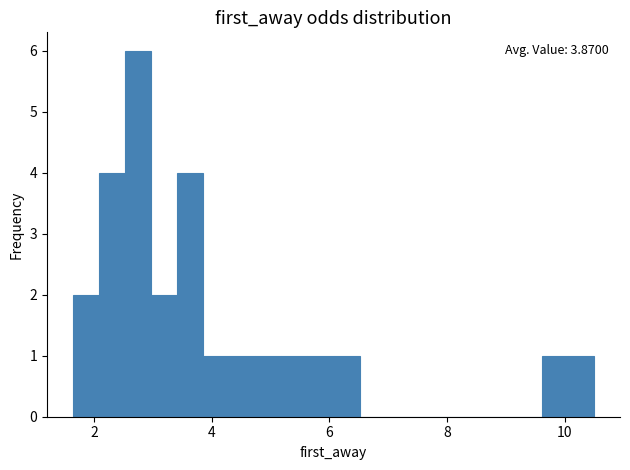

Read against the x-axis, roughly where is the centre of the tallest bar?

2.8